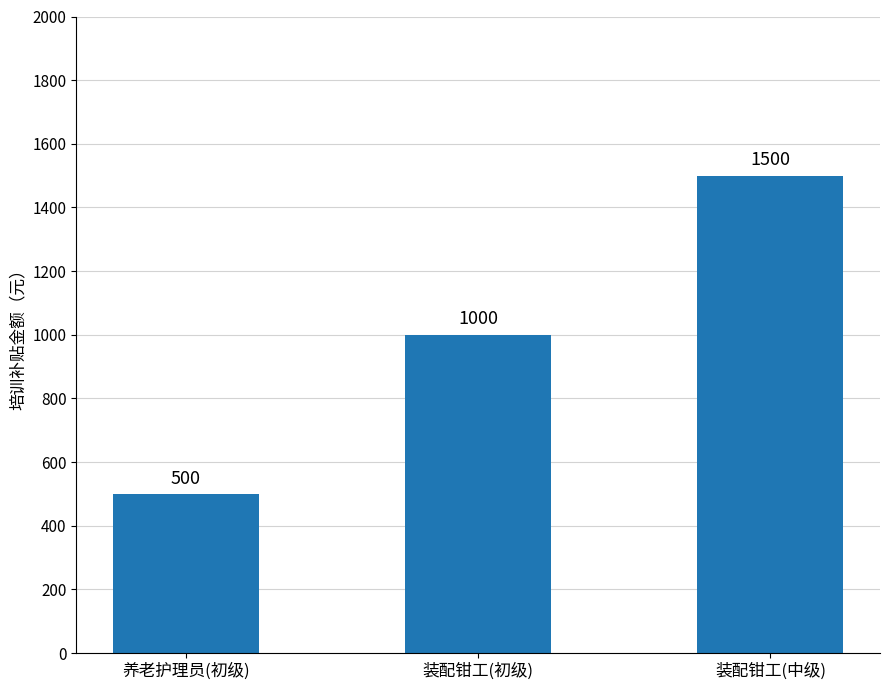

How many bars are there in total?

3